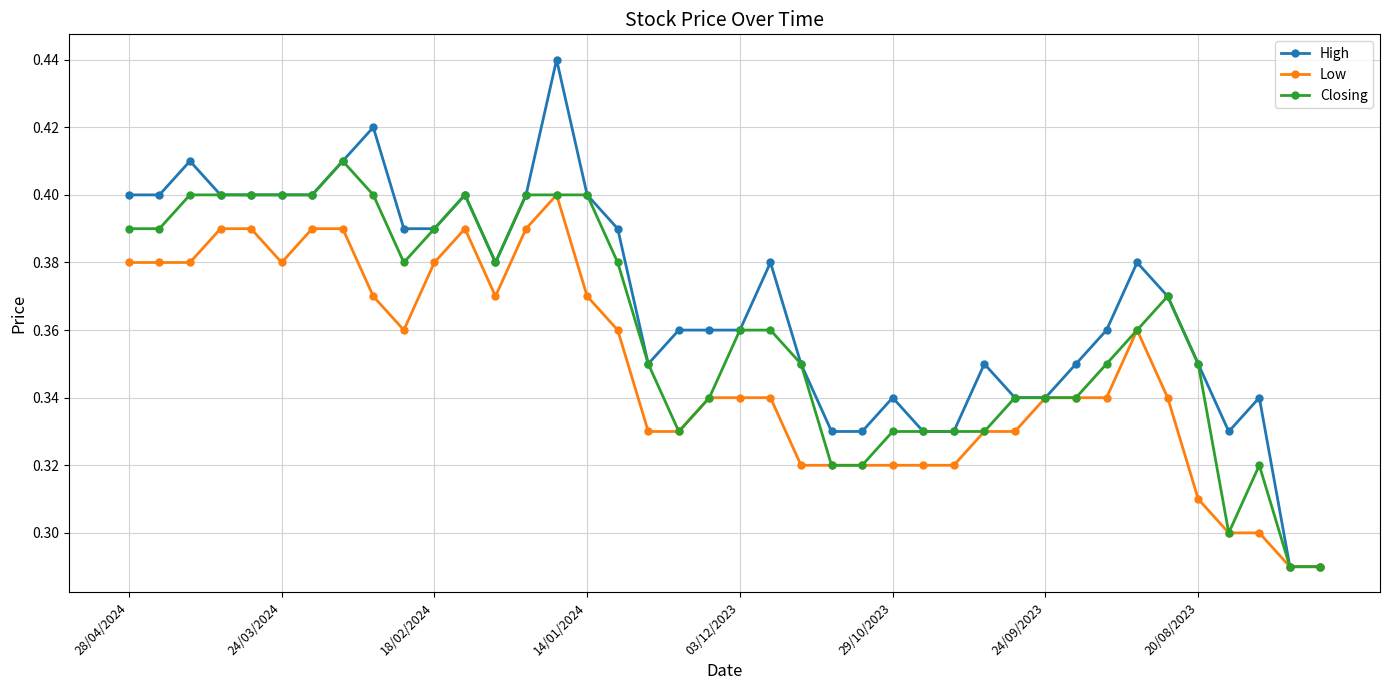

List the series in order of their peak value, lowest first.

Low, Closing, High